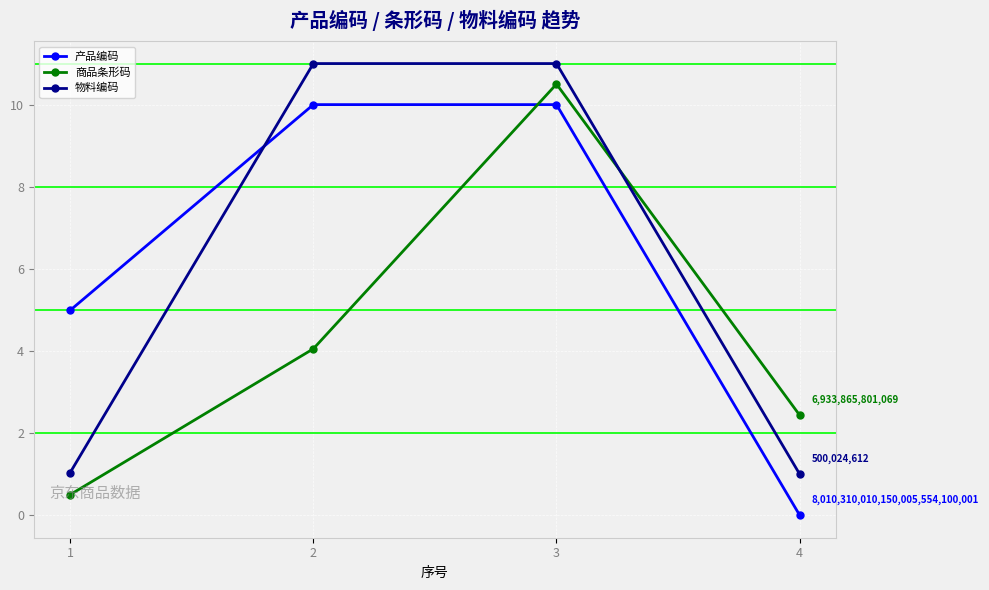

Reading right to left, what are all the values shown in this chart?

产品编码: 4=0.0	3=10.0	2=10.0	1=5.0
商品条形码: 4=2.4	3=10.5	2=4.1	1=0.5
物料编码: 4=1.0	3=11.0	2=11.0	1=1.0